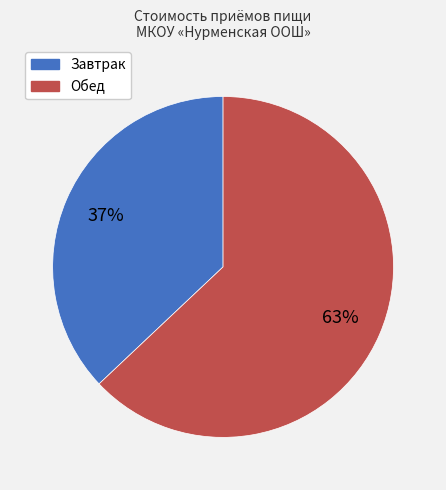

Does any single category account for the majority?

Yes